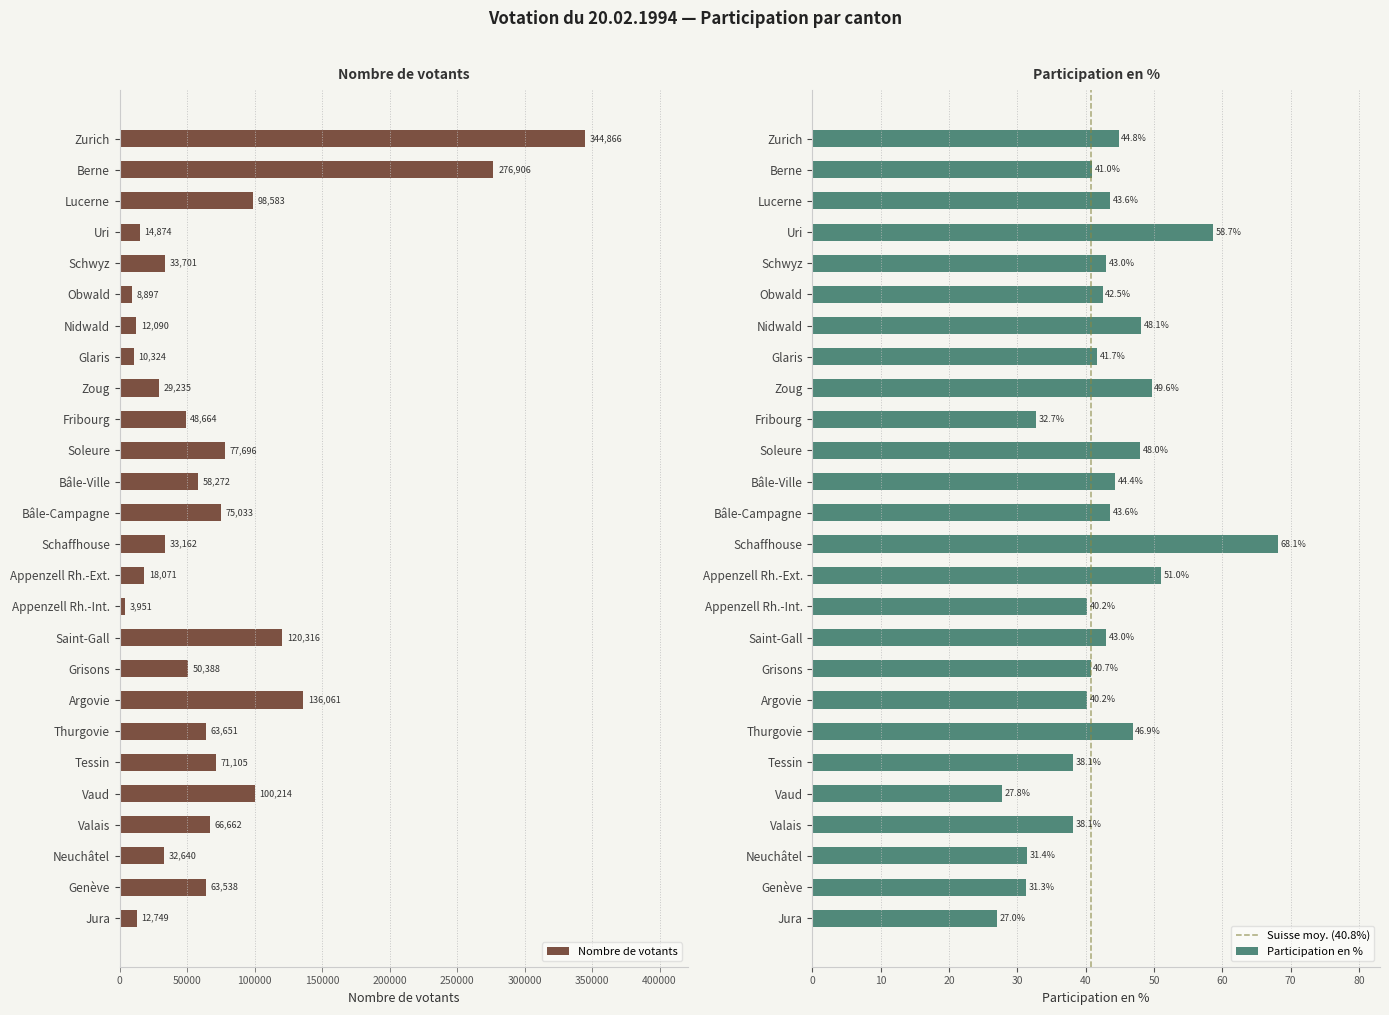

Rank the series at Jura from highest to lowest value.

Nombre de votants, Participation en %